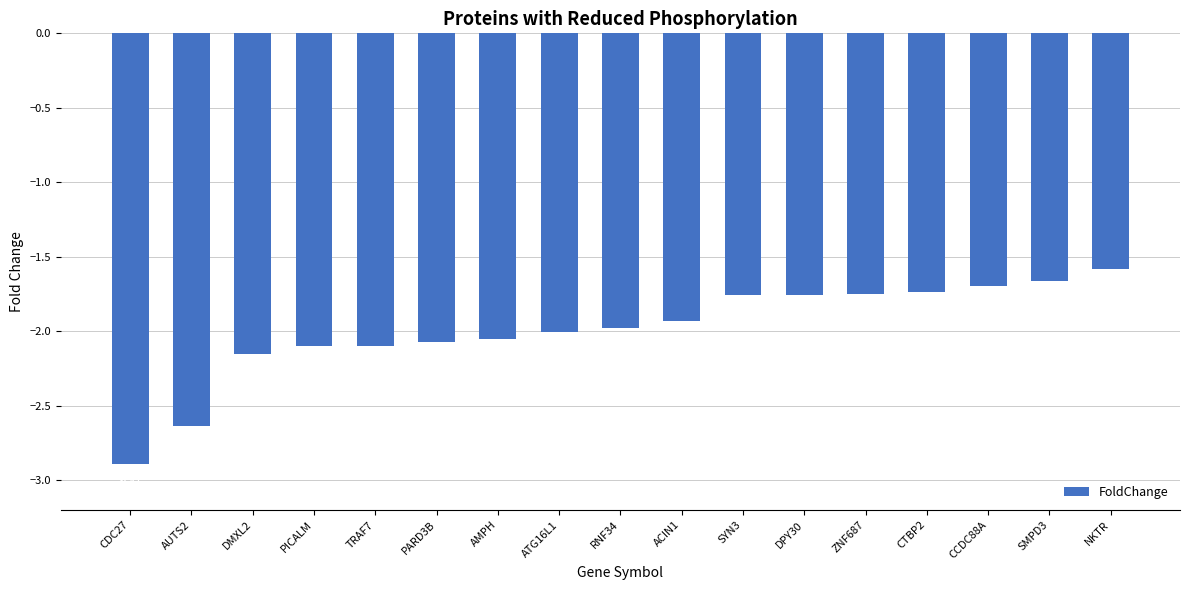

What is the label of the 5th bar from the left?

TRAF7